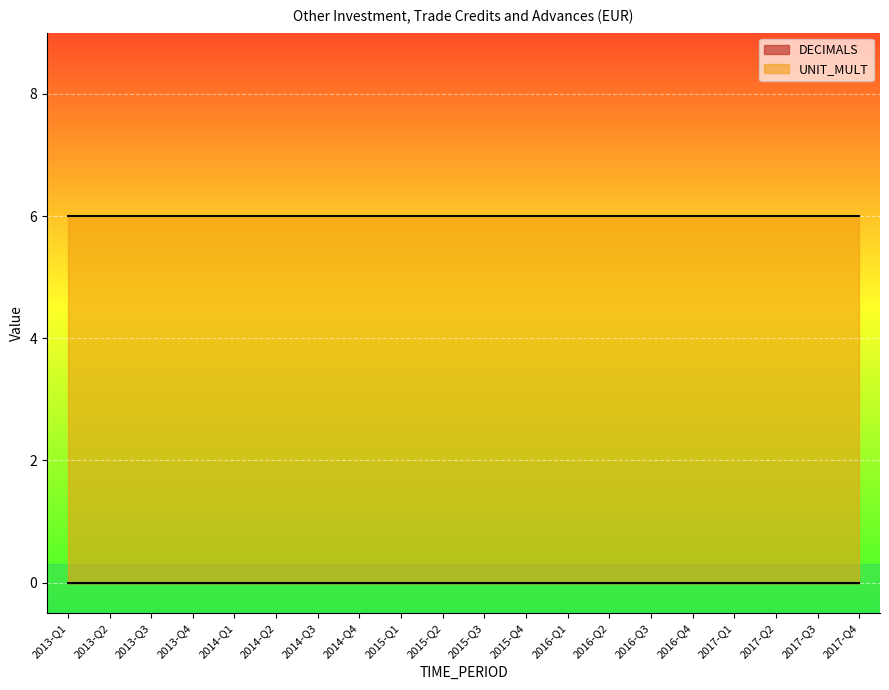

Reading left to right, list all the values displayed in this chart.

DECIMALS: 0	0	0	0	0	0	0	0	0	0	0	0	0	0	0	0	0	0	0	0
UNIT_MULT: 6	6	6	6	6	6	6	6	6	6	6	6	6	6	6	6	6	6	6	6